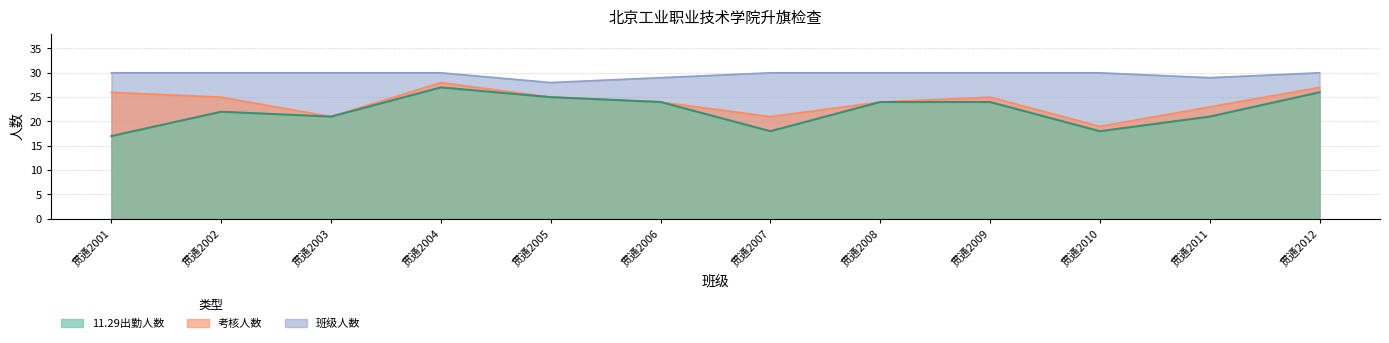

At which category does 考核人数 reach its first local peak?

贯通2004